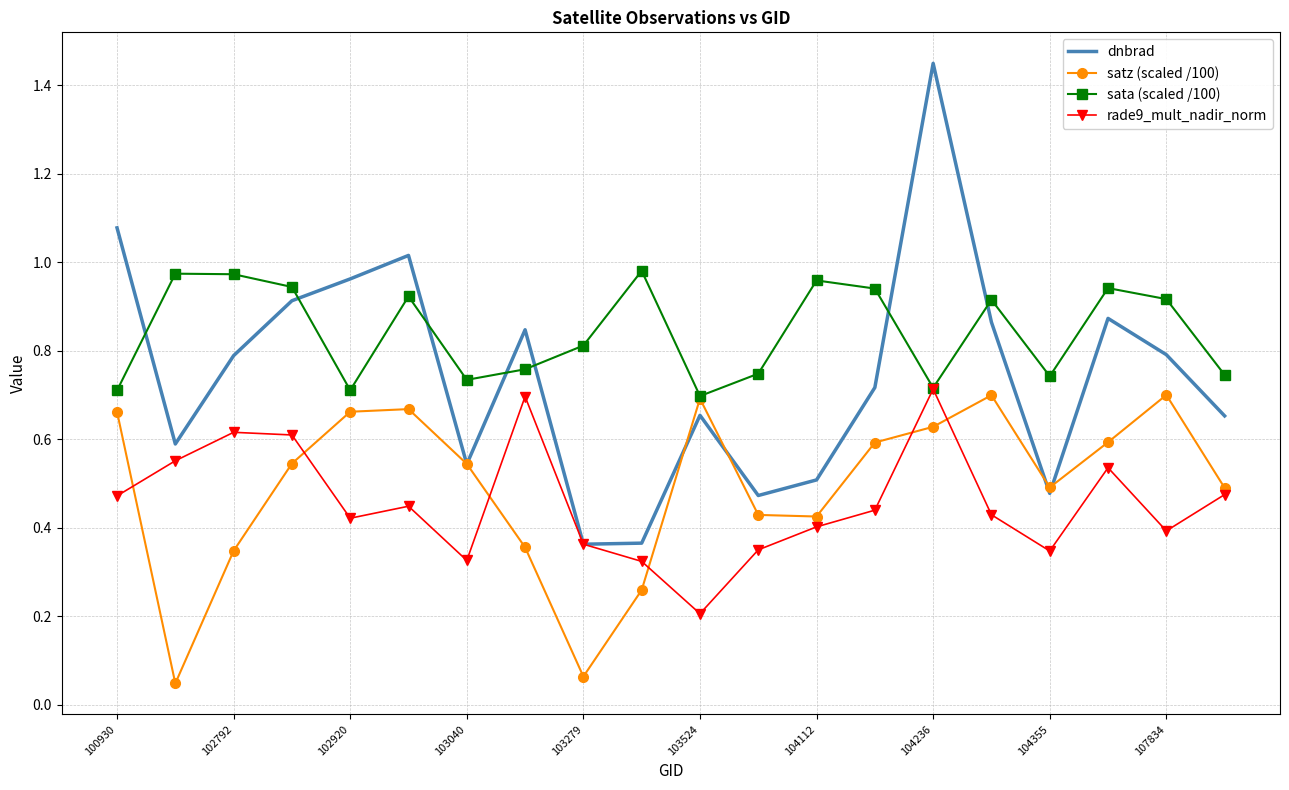

After their last crossing, which series has the higher values: sata (scaled /100) or dnbrad?

sata (scaled /100)